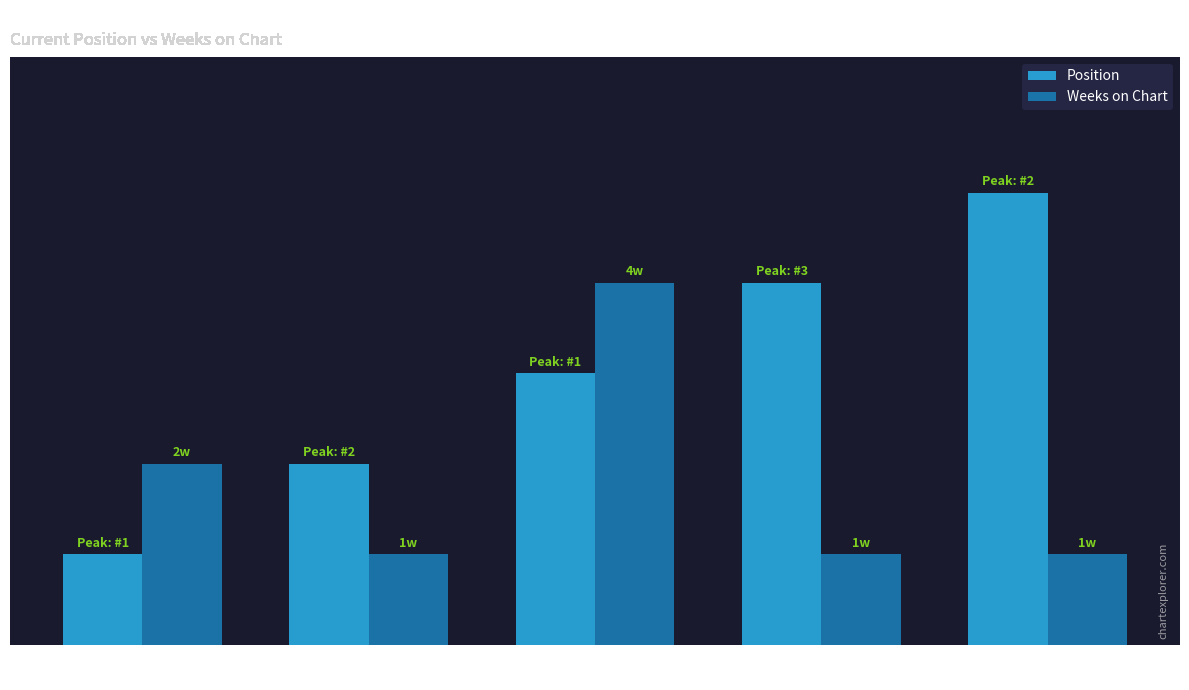

What is the difference between the maximum and second lowest values in the Weeks on Chart series?

3